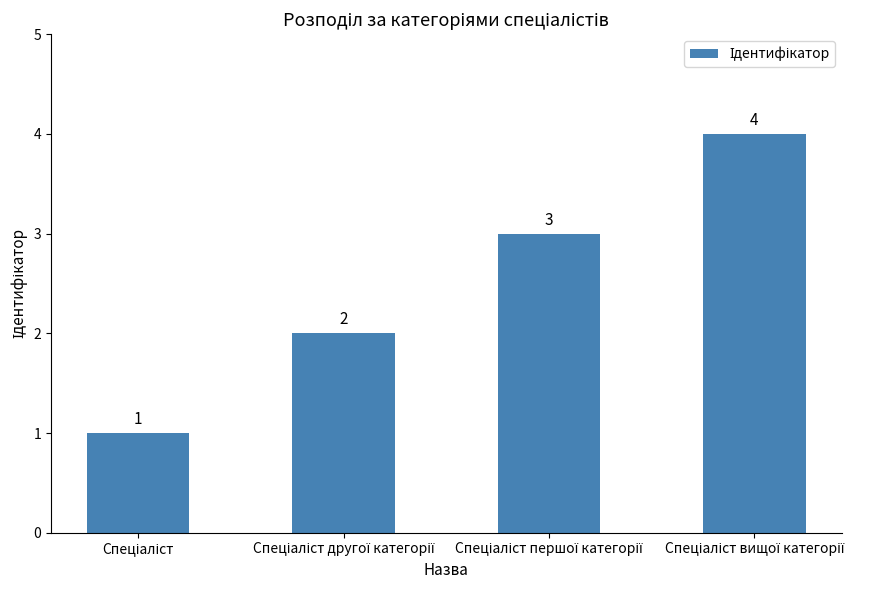

Are the bars horizontal?

No